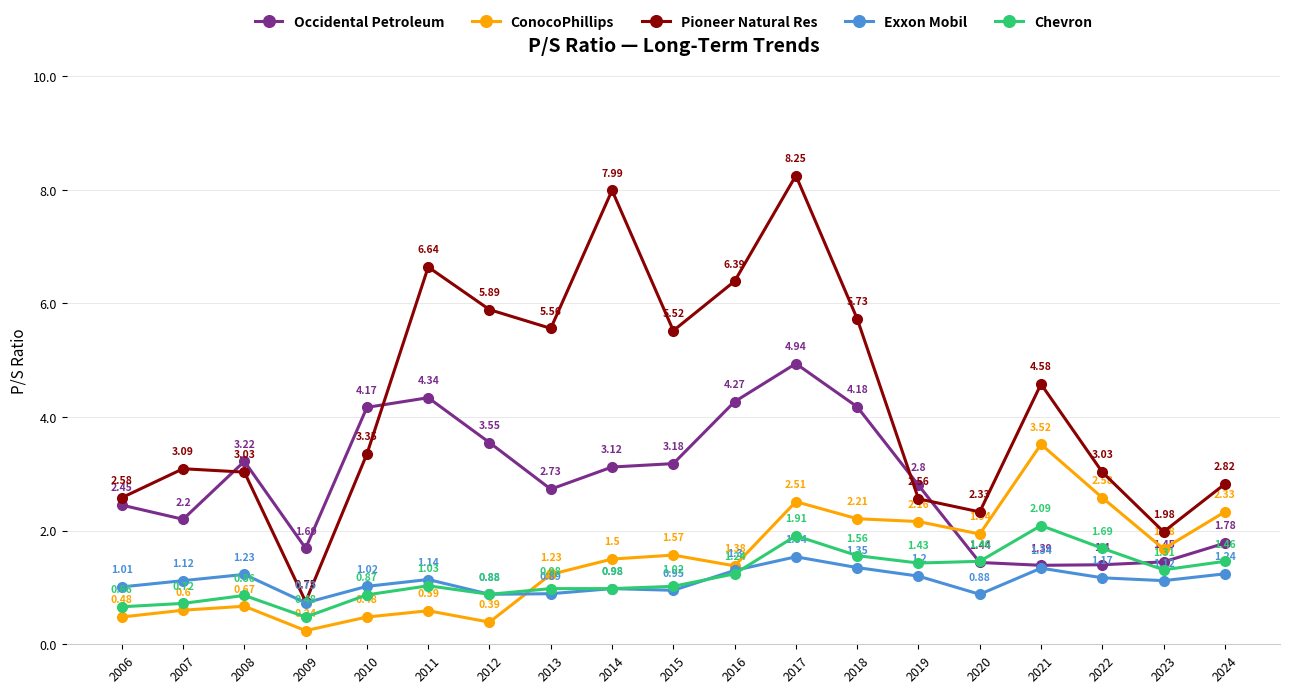

The Chevron series shows 1.5 at 2024. True or false?

True